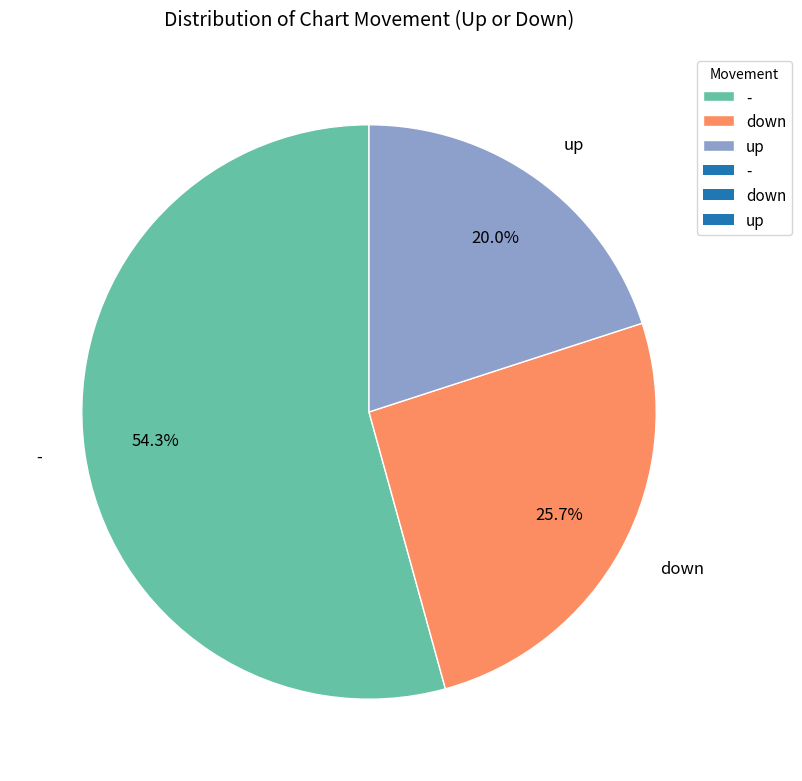

Is it true that down is 26% of the pie?

True